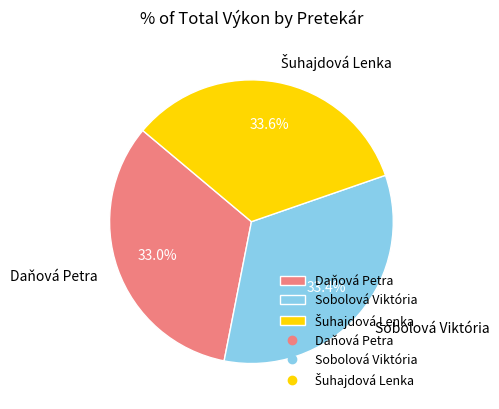

Is there any slice that represents more than half of the pie?

No